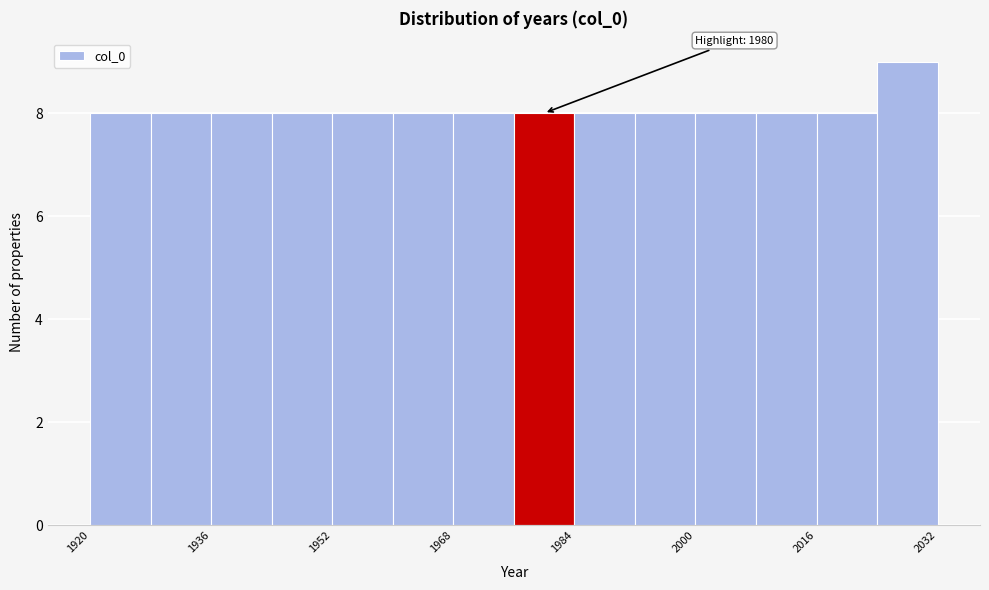

Over which range of the x-axis is the bar tallest?

2024 to 2032